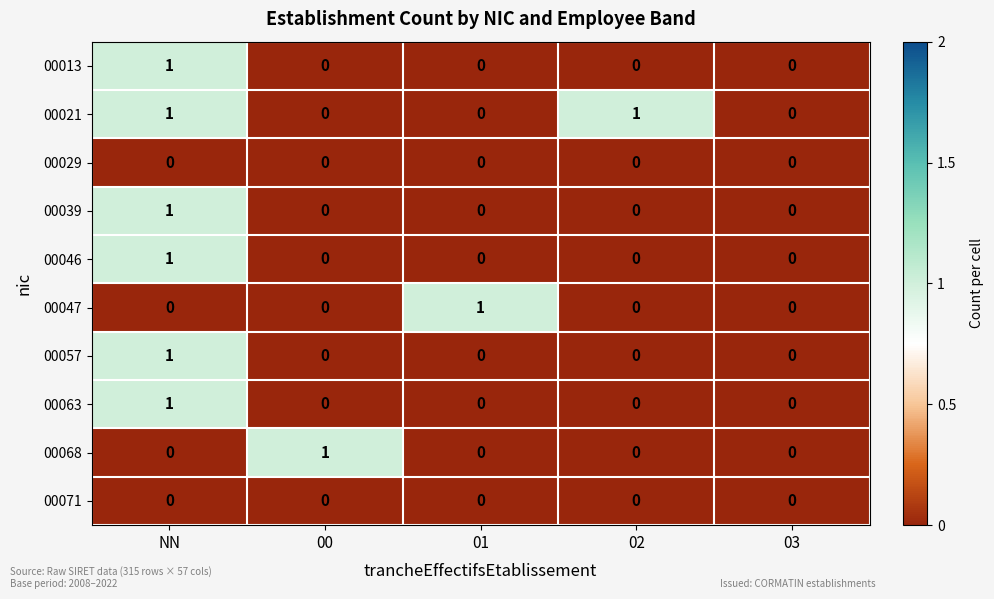

Is it true that 00029 equals 0 at 00?

True